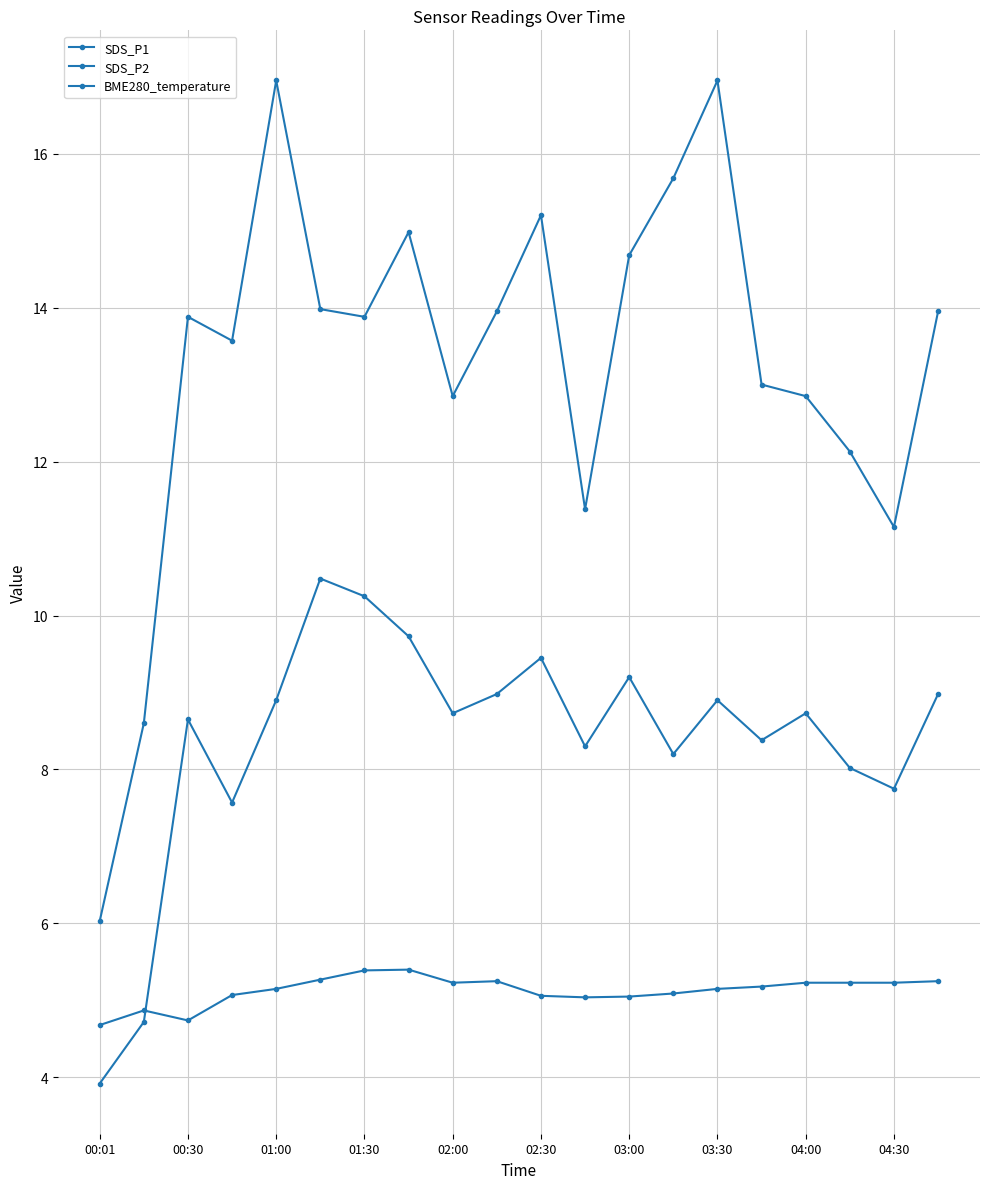

At which label is SDS_P1 closest to 11?

04:30